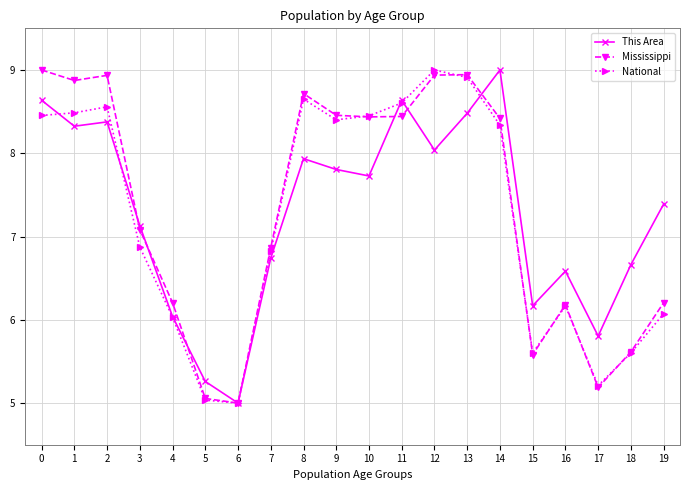

What is the minimum value for This Area?

5.0